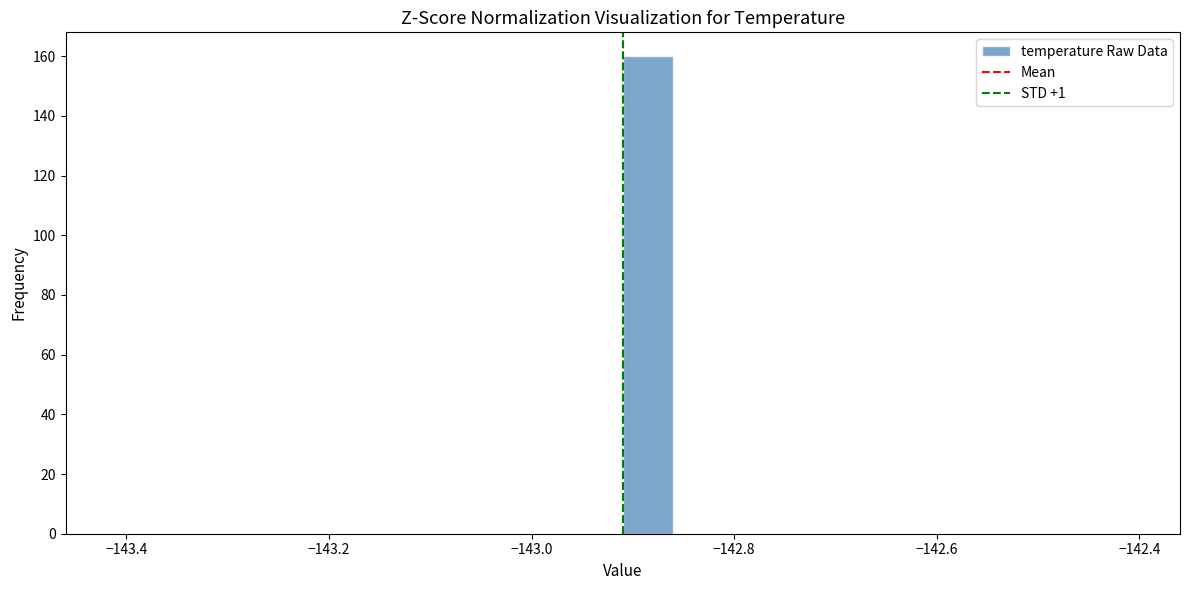

Read against the x-axis, roughly where is the centre of the tallest bar?

-142.88